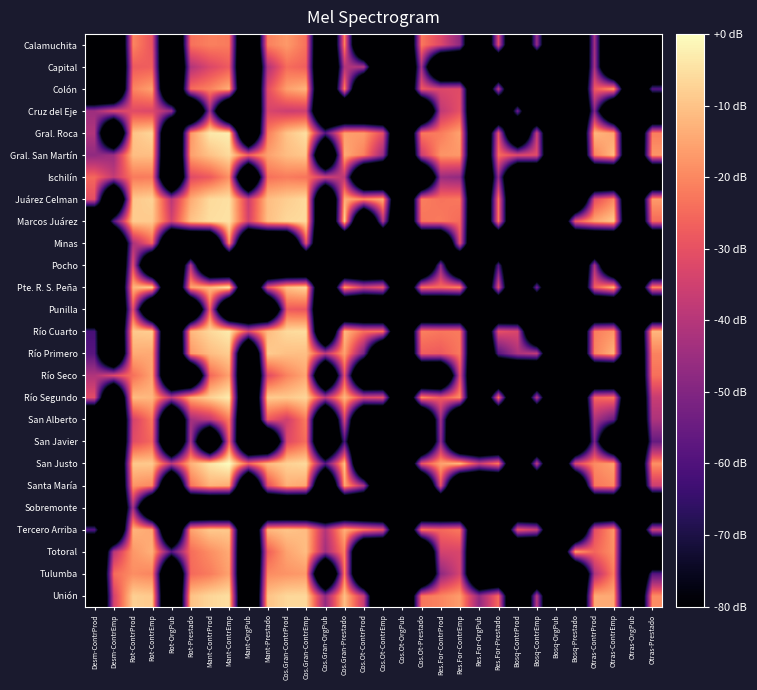

Which series has the largest range (max minus min)?

San Justo